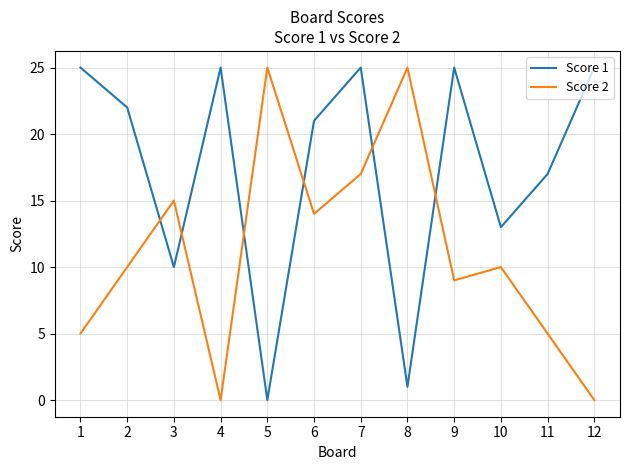

Count the number of data series in this chart.

2